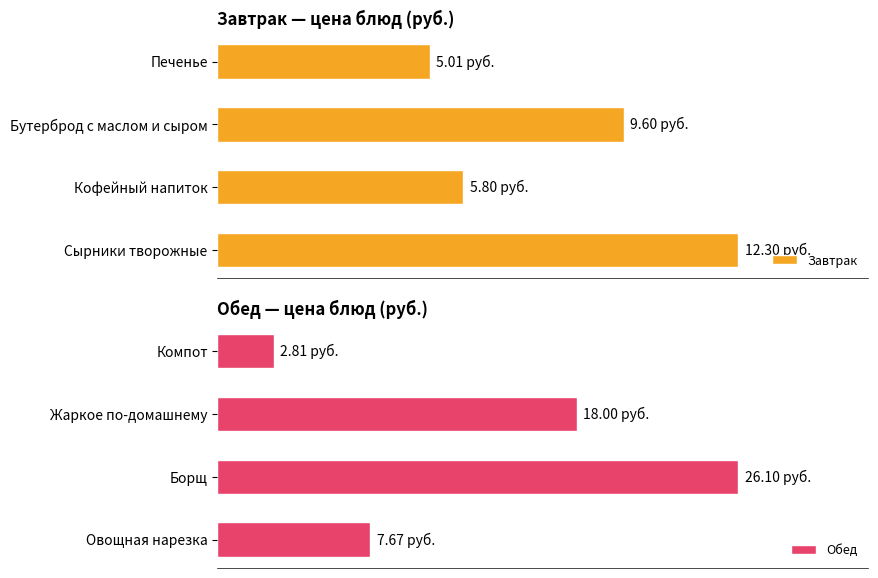

How many data points in Завтрак are less than 9?

2